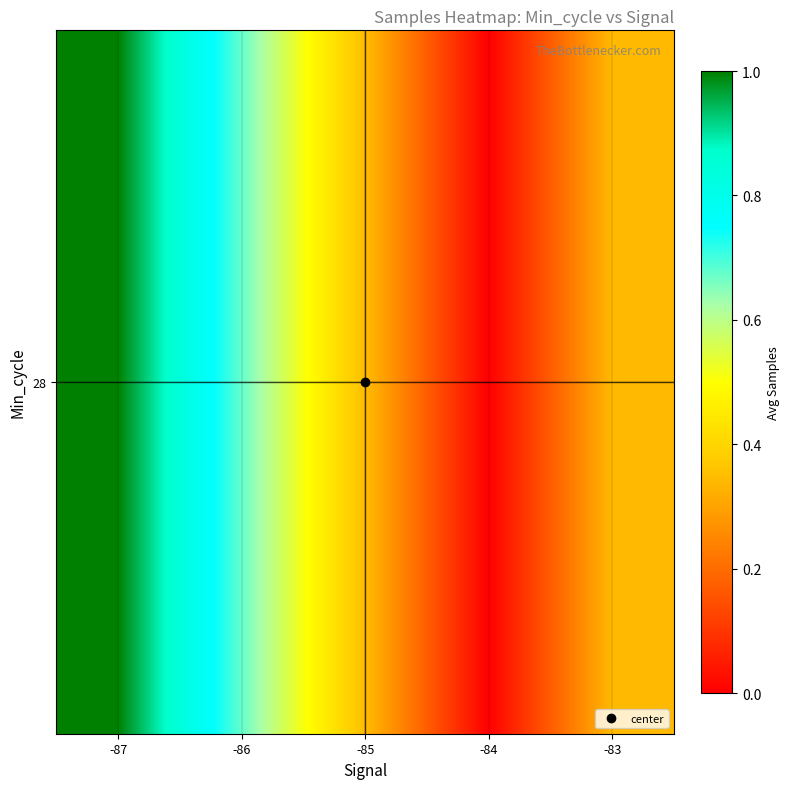

What is the difference between the maximum and minimum values?

1.0